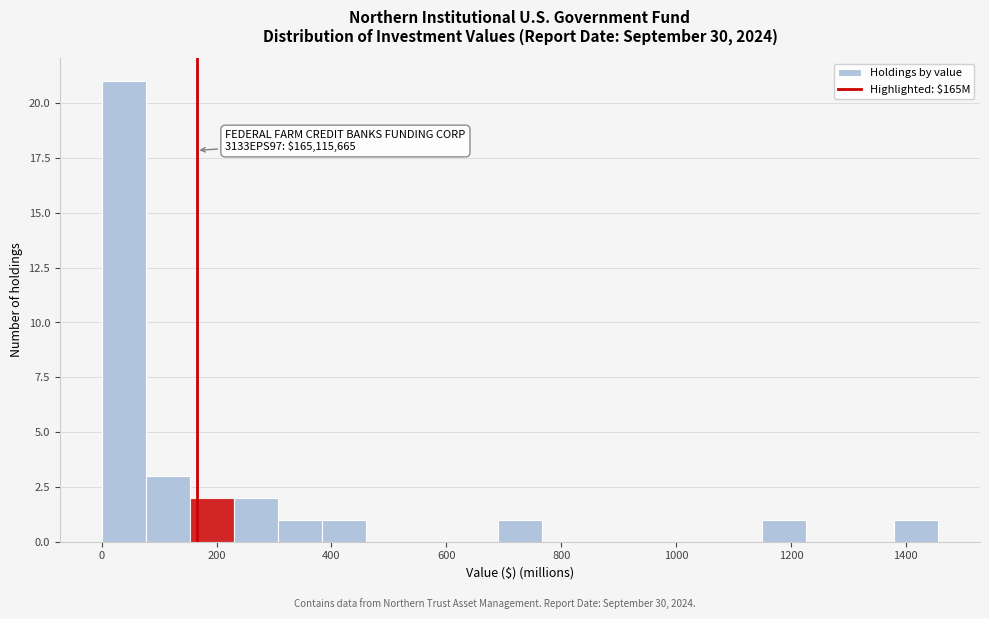

Around what value on the x-axis is the tallest bar? Give the approximate position of its centre, as read against the axis.

40